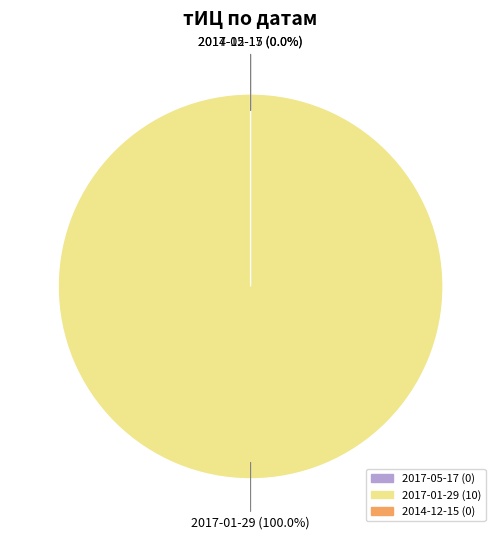

The 2017-01-29 slice represents 100% of the pie. True or false?

True